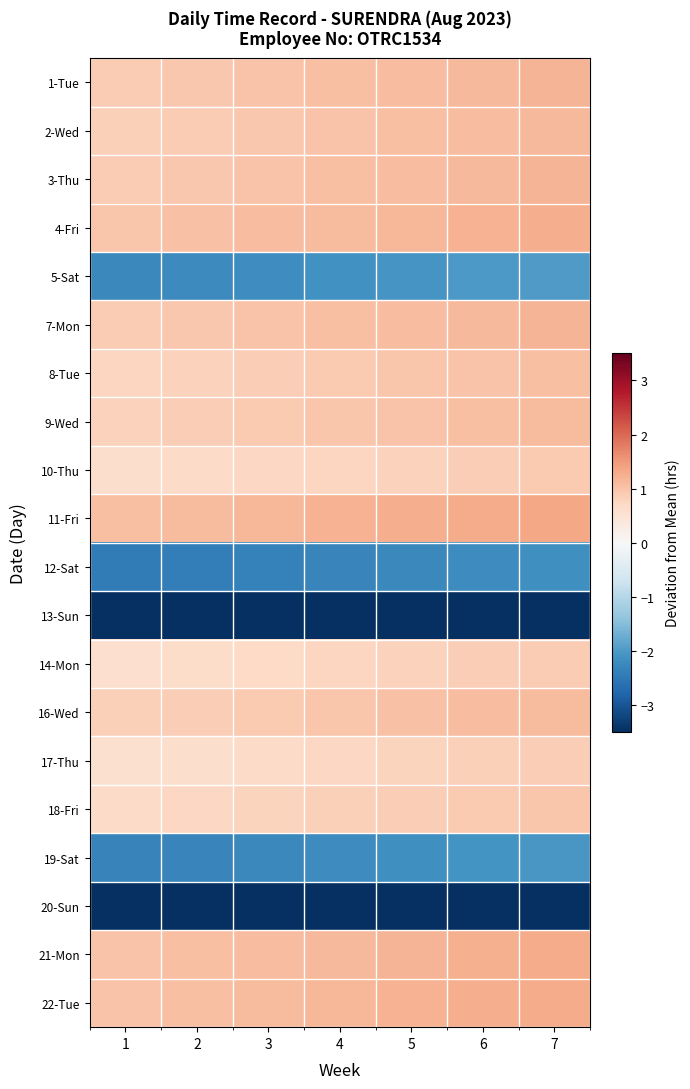

What is the total value across all series at 2?

-2.0